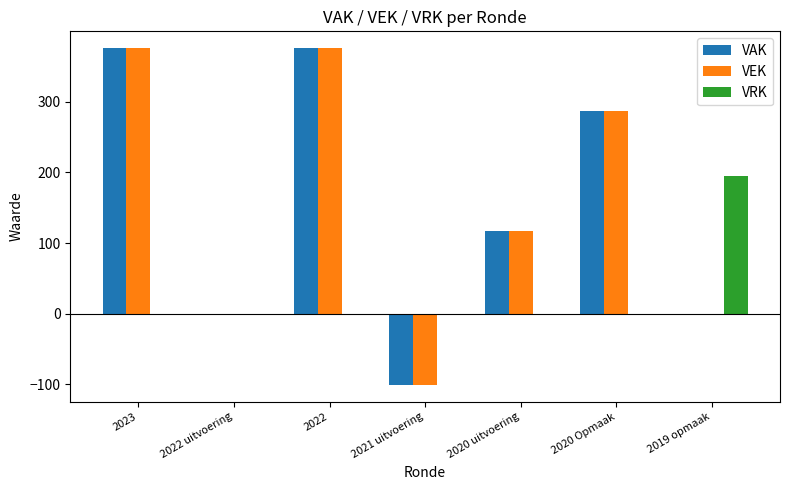

What is the average value of the VAK series?

151